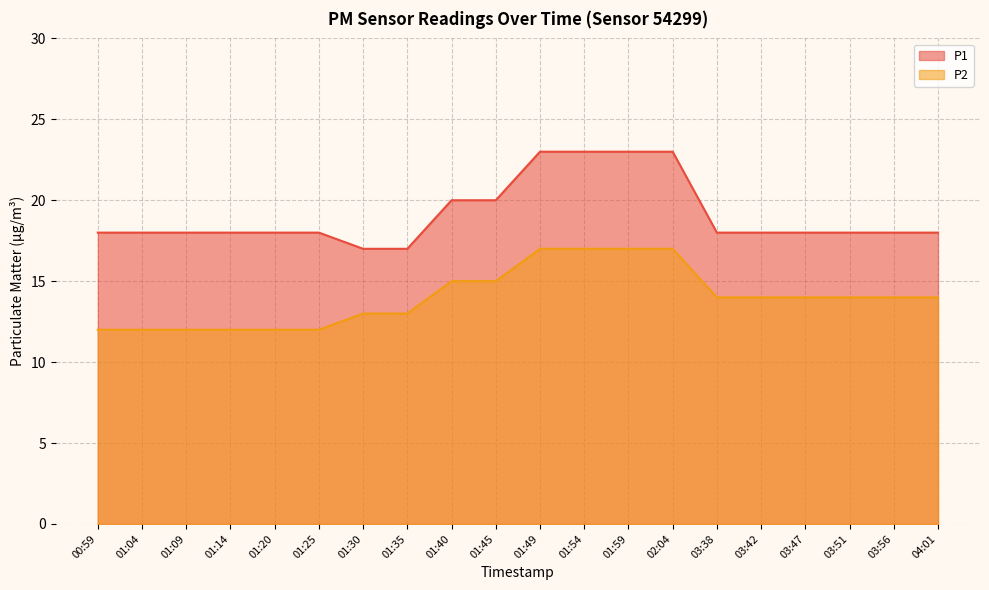

What is the value of the P2 point at the 10th from the left?

15